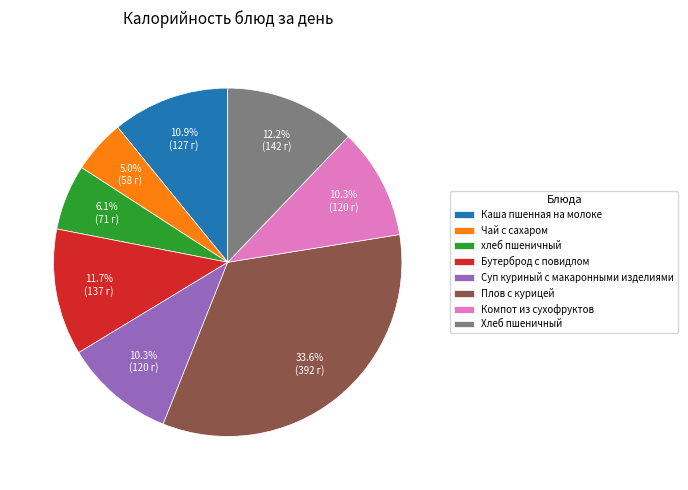

Is the sum of Каша пшенная на молоке and Плов с курицей greater than half?

No